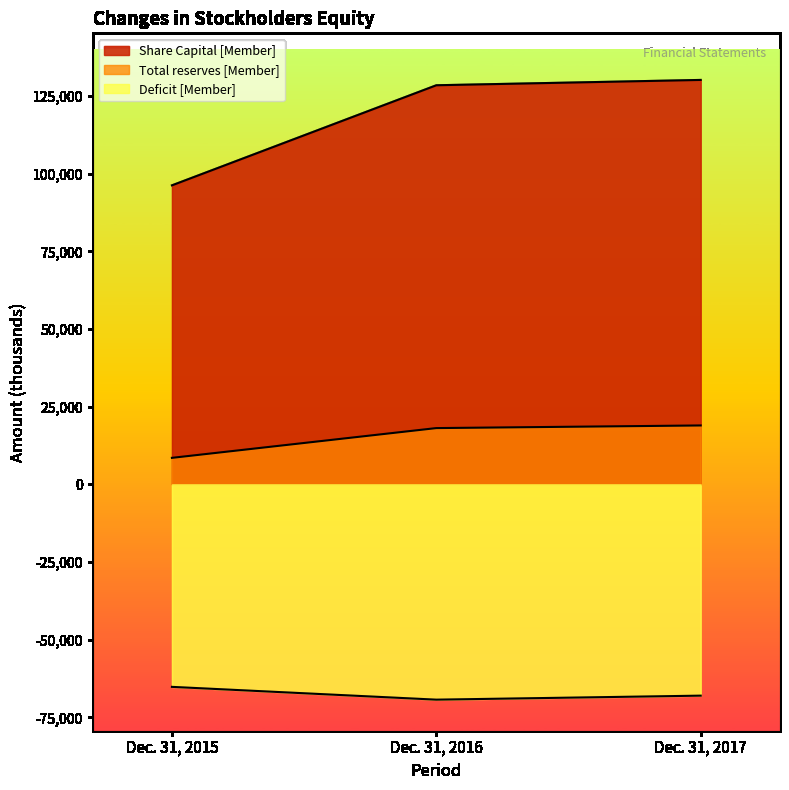

At which label is Deficit [Member] closest to -67253?

Dec. 31, 2017